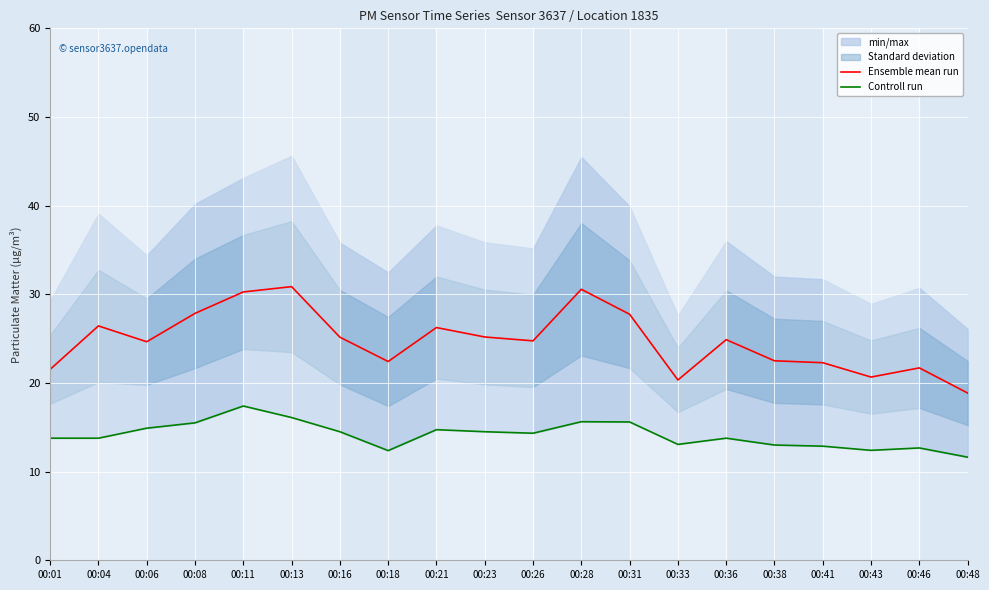

At which category is the sum across all series the highest?

00:11